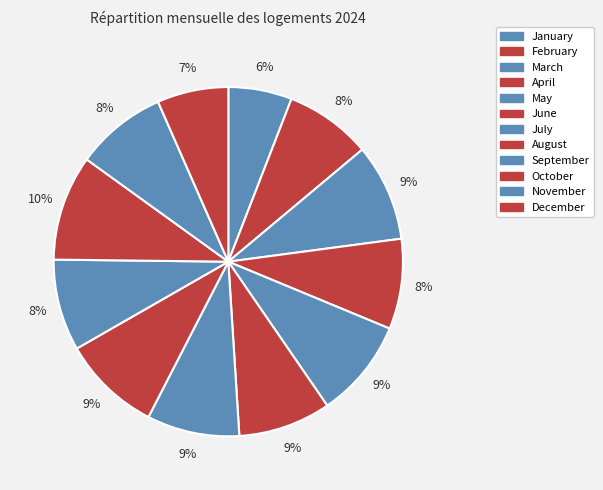

To the nearest percent, what is the average slice percentage?

8%